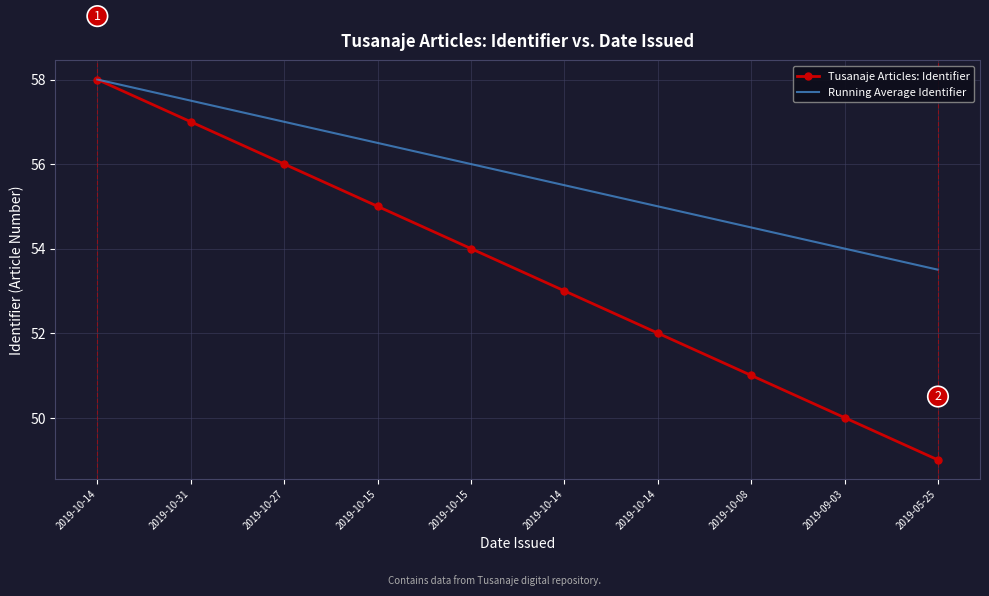

The value of Running Average Identifier at 2019-10-27 is 57.0. True or false?

True